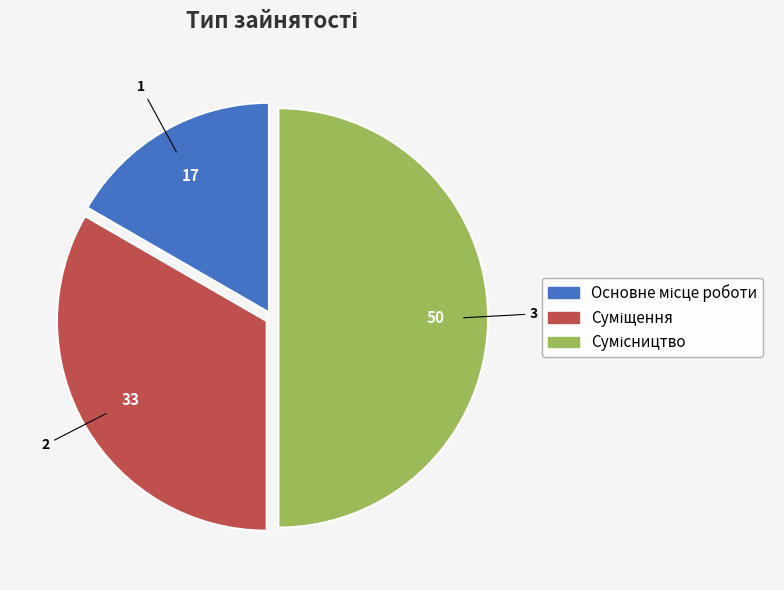

How many segments does this pie chart have?

3